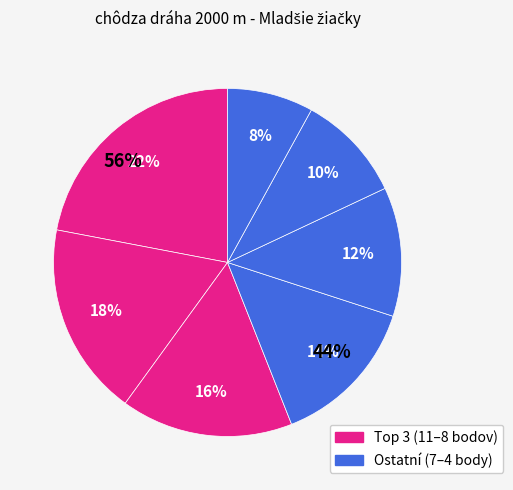

To the nearest percent, what percentage of the pie is Račáková Ella?

16%